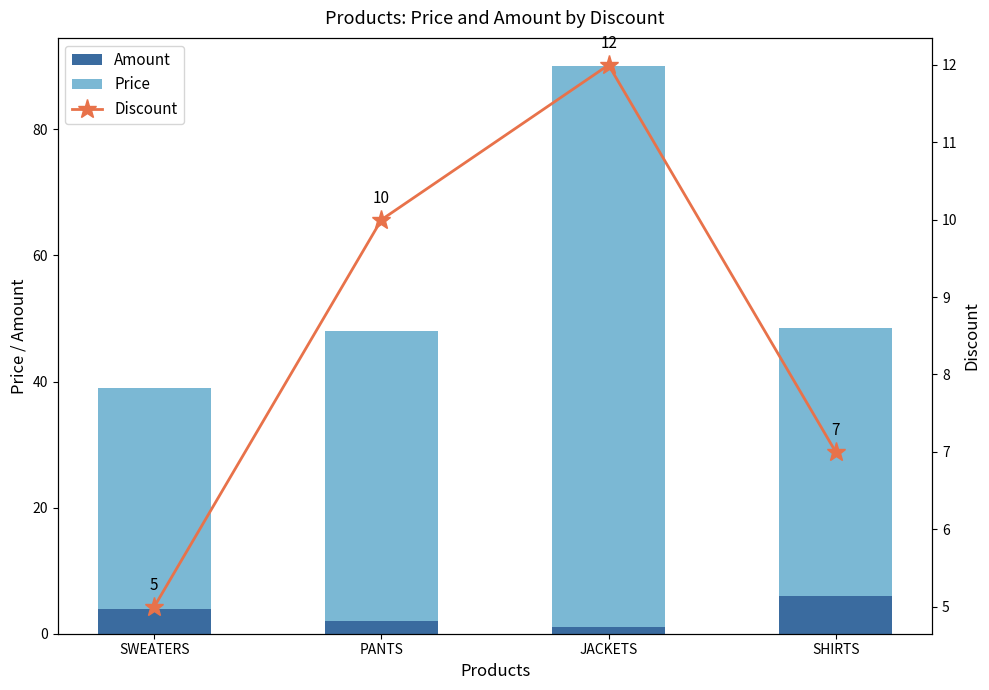

Where does the Amount series first go above 4?

SHIRTS